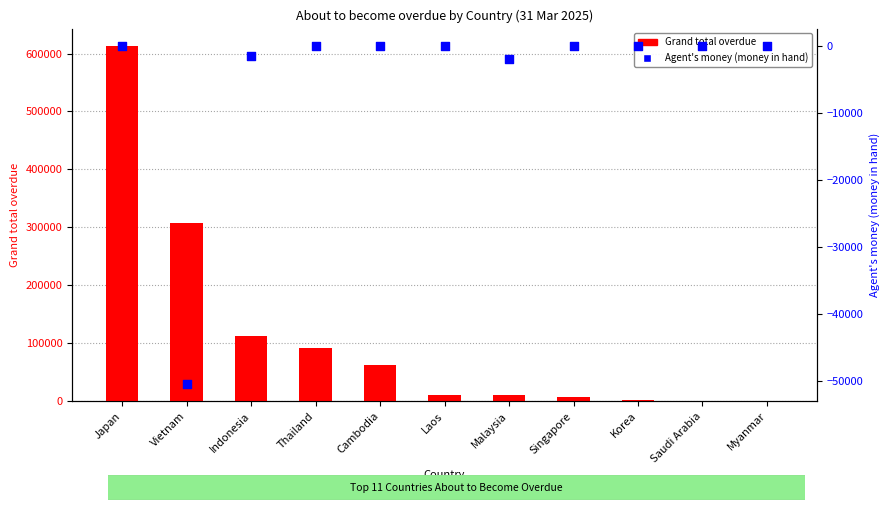

Which series reaches the minimum Y coordinate?

Agent's money (money in hand)